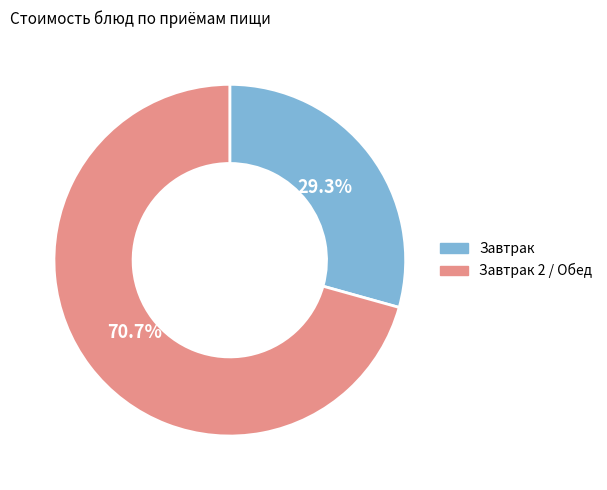

Does any single category account for the majority?

Yes